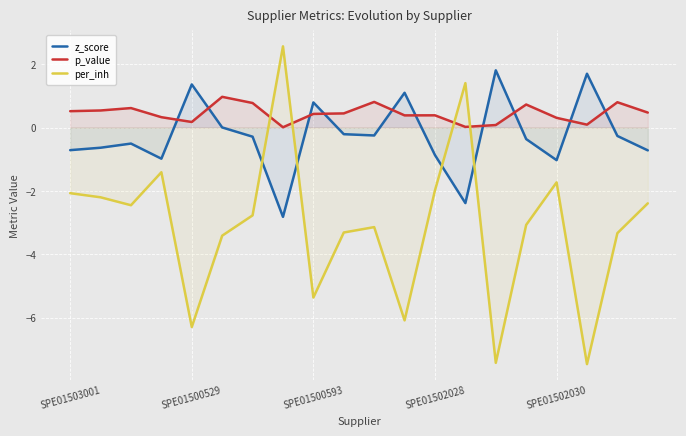

What is the difference between the highest and lowest values at SPE01502030?

2.0